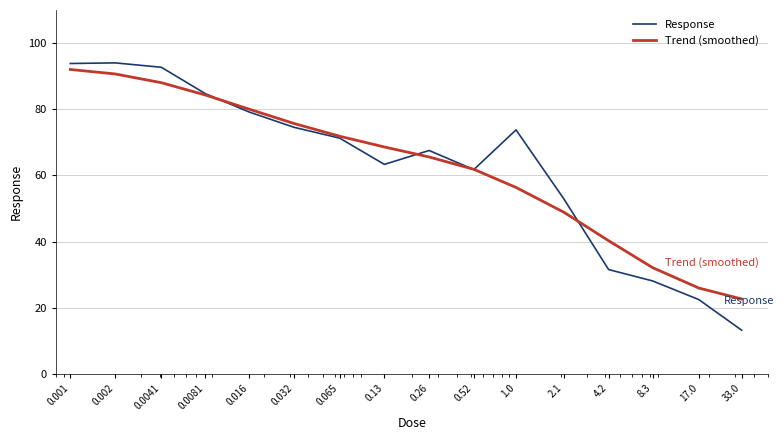

What is the greatest value displayed?

94.0